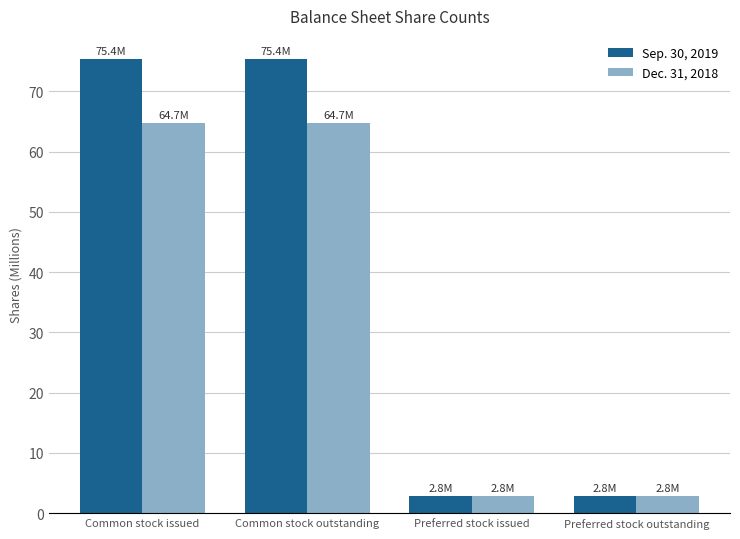

What position from the left is Preferred stock outstanding?

4